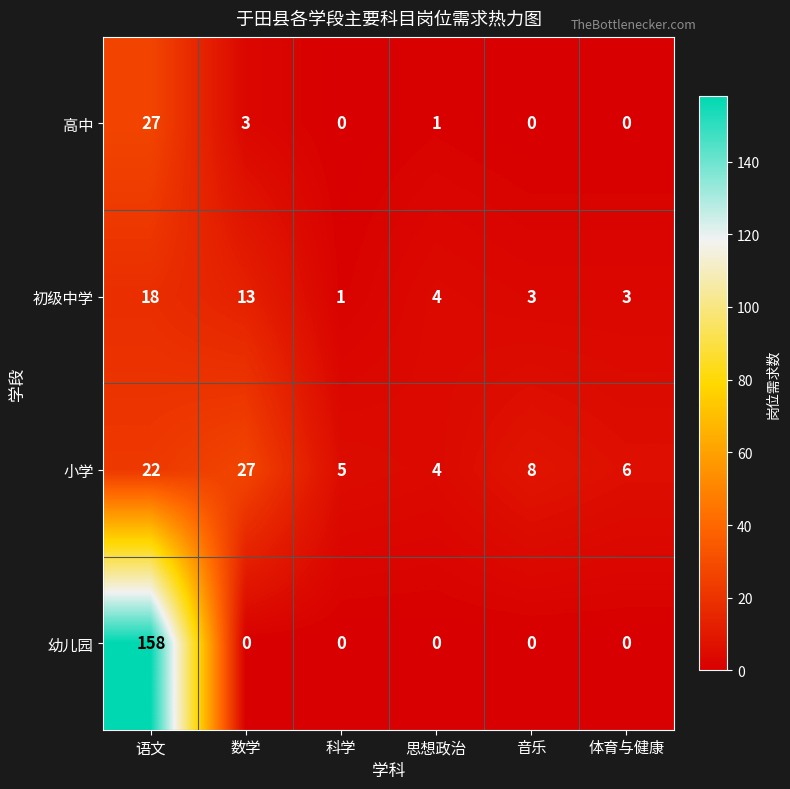

Which series has the widest spread of values?

幼儿园